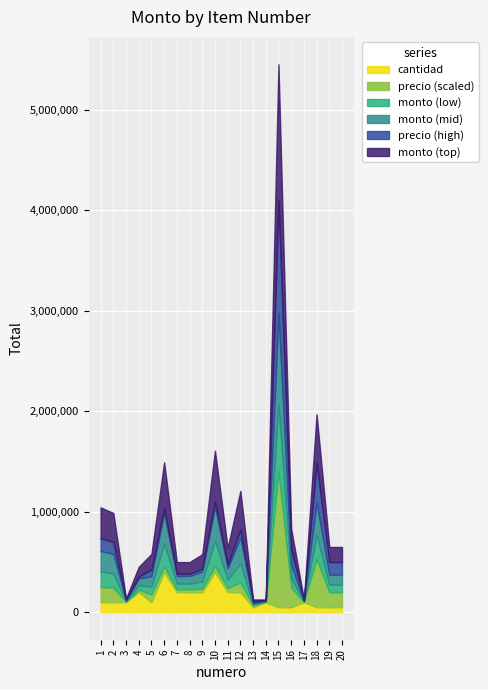

Reading left to right, transcribe all the data shown in this chart.

monto: 1020000	960000	40000	320000	520000	1520000	380000	380000	480000	1680000	560000	1280000	65000	30000	4500000	650000	30000	1600000	500000	500000
precio_unitario_estimado: 510000	480000	20000	80000	260000	190000	95000	95000	120000	210000	140000	320000	65000	15000	4500000	650000	15000	1600000	500000	500000
cantidad: 2	2	2	4	2	8	4	4	4	8	4	4	1	2	1	1	2	1	1	1